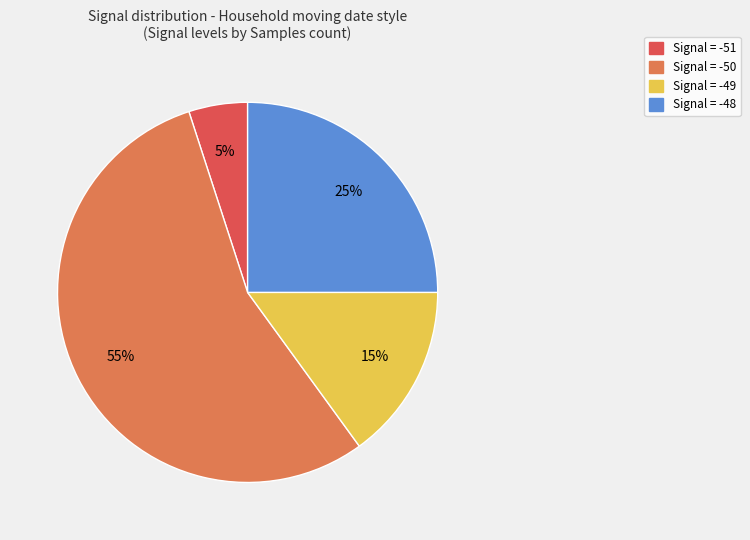

How many slices are in this pie chart?

4